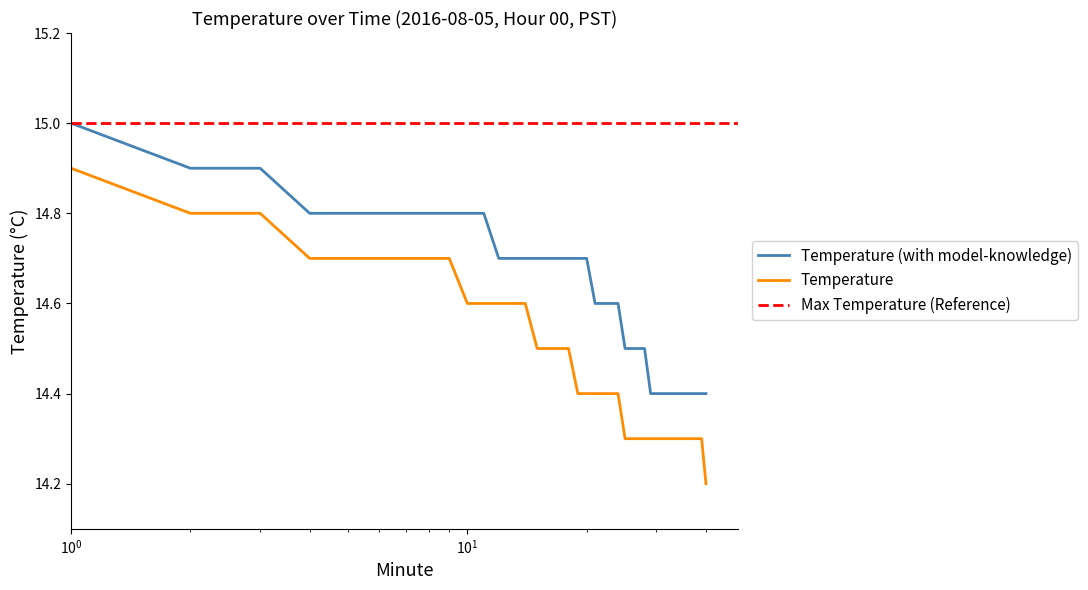

True or false: Temperature (with model-knowledge) and Temperature cross at least once.

False